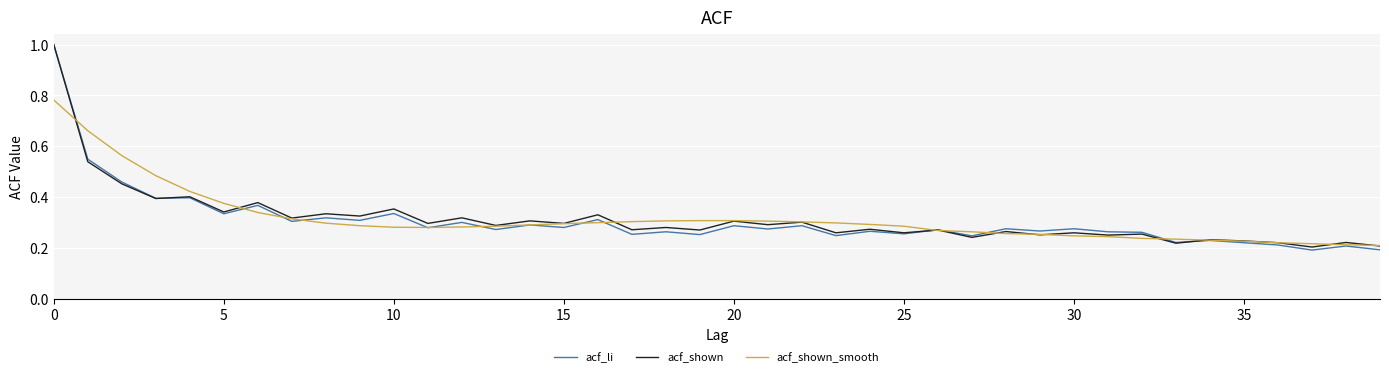

In acf_shown, how many points are higher than both neighbors (excluding endpoints)?

17